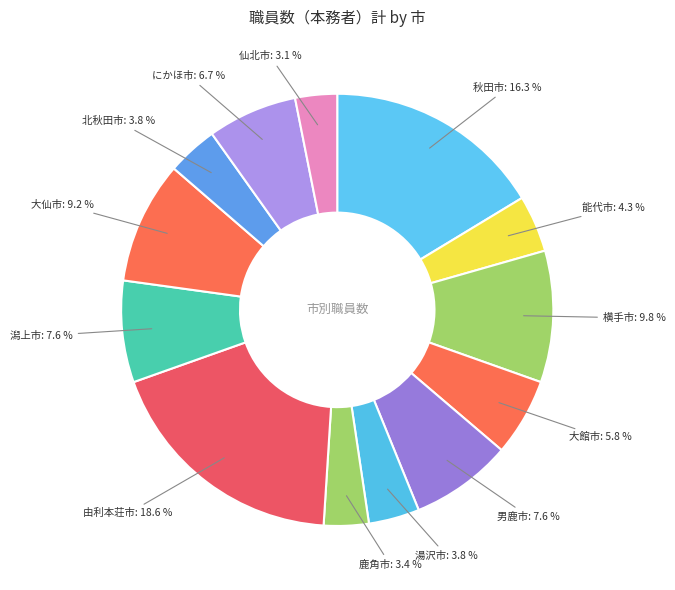

How many segments does this pie chart have?

13